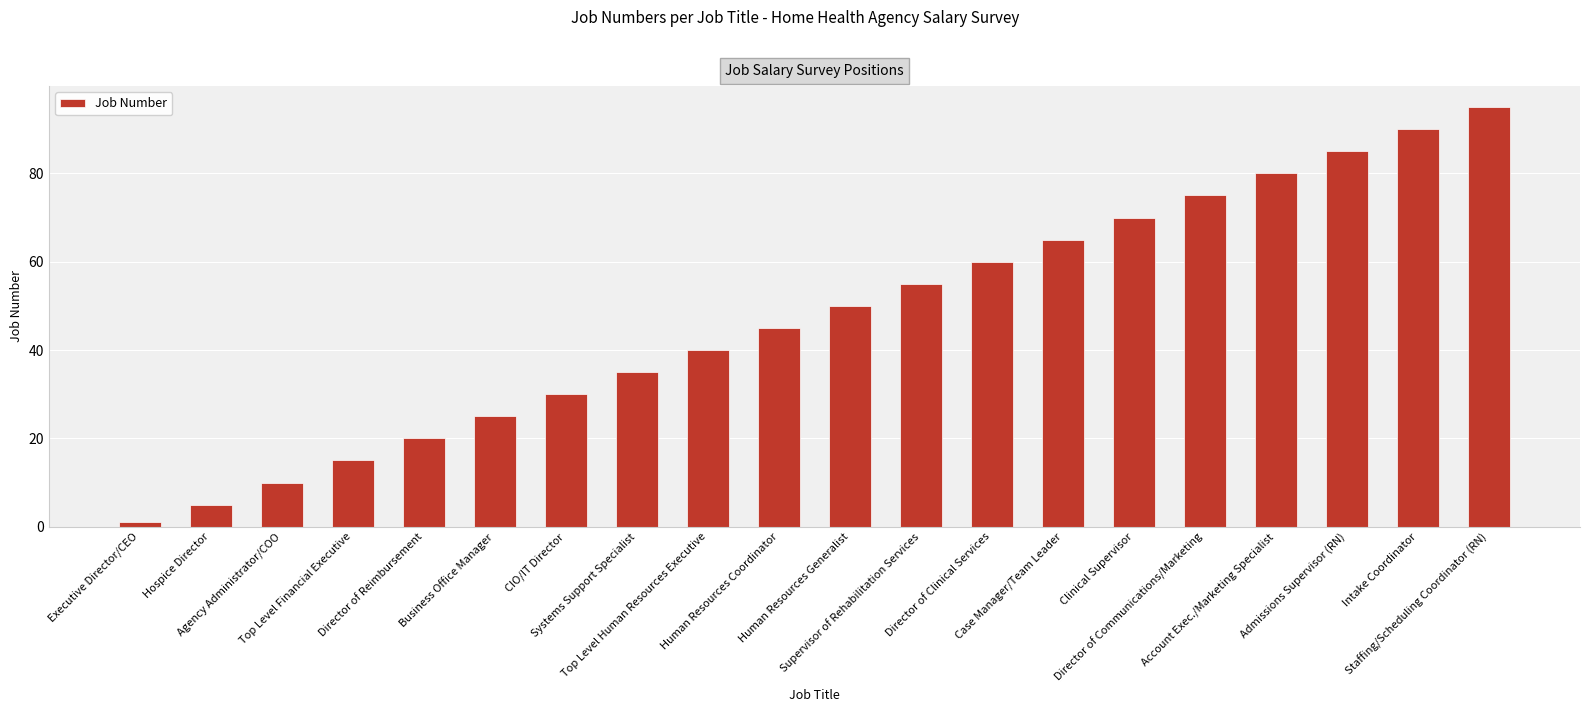

What is the maximum value shown in the chart?

95